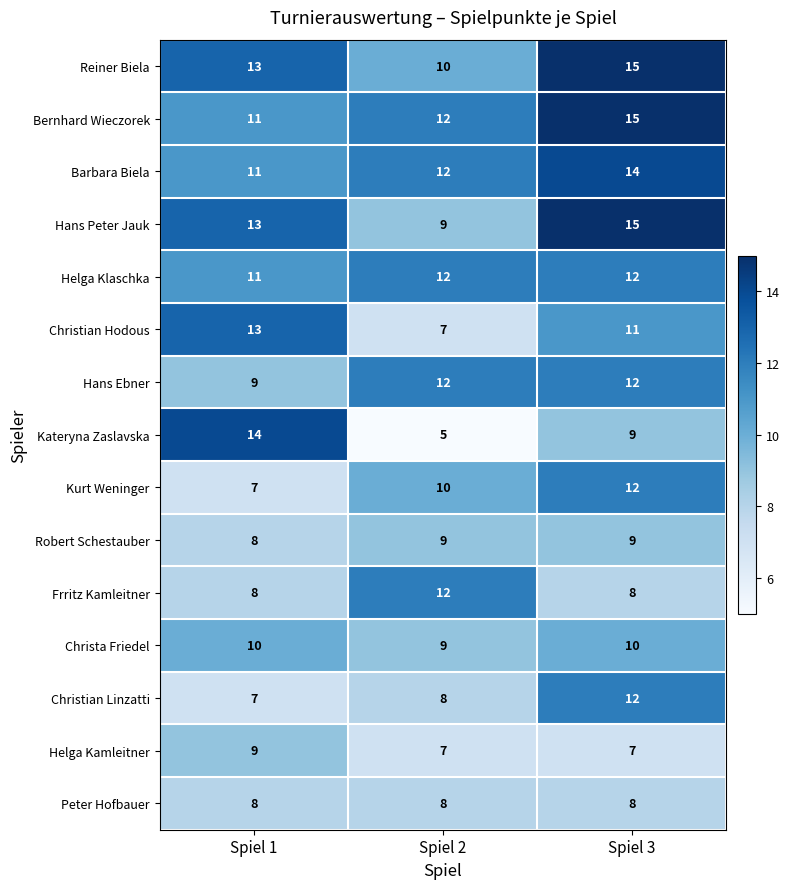

Rank the categories by Christian Linzatti value from lowest to highest.

Spiel 1, Spiel 2, Spiel 3